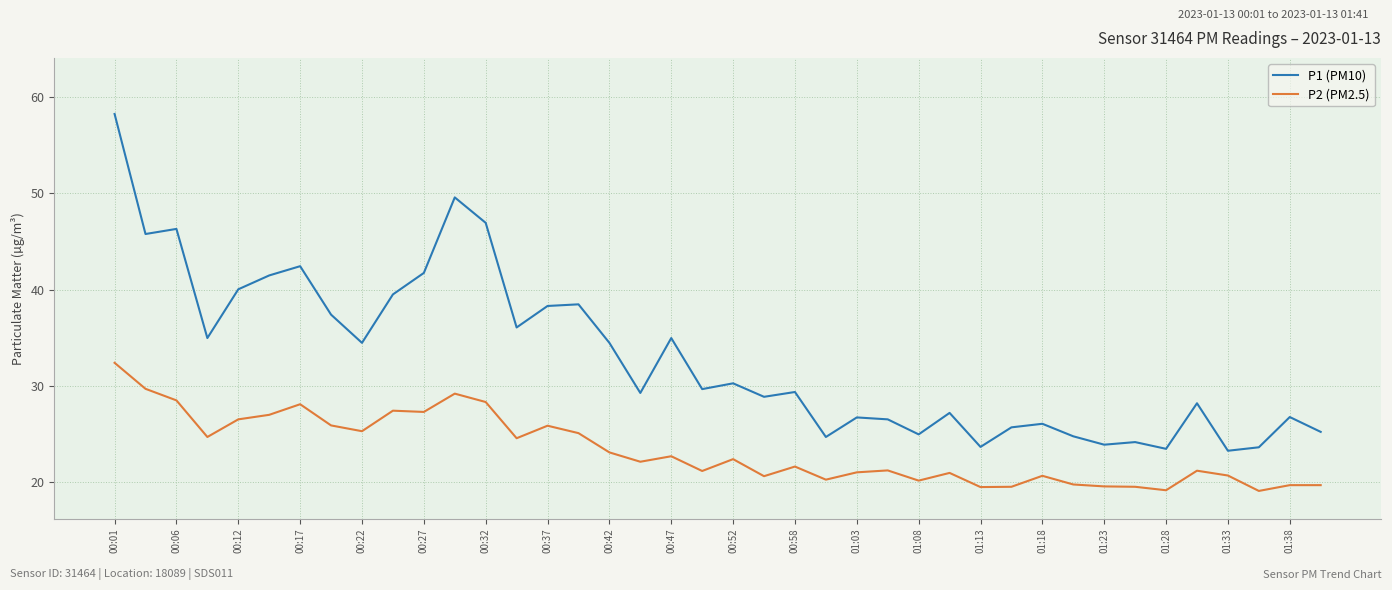

What is the difference between the maximum and minimum values in the P1 (PM10) series?

35.0